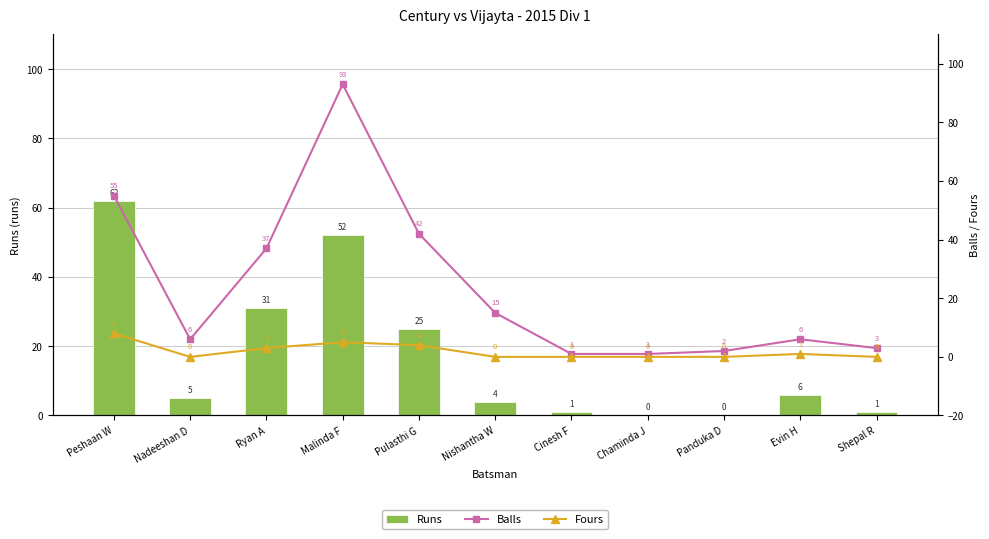

What is the label of the 10th bar from the right?

Nadeeshan D